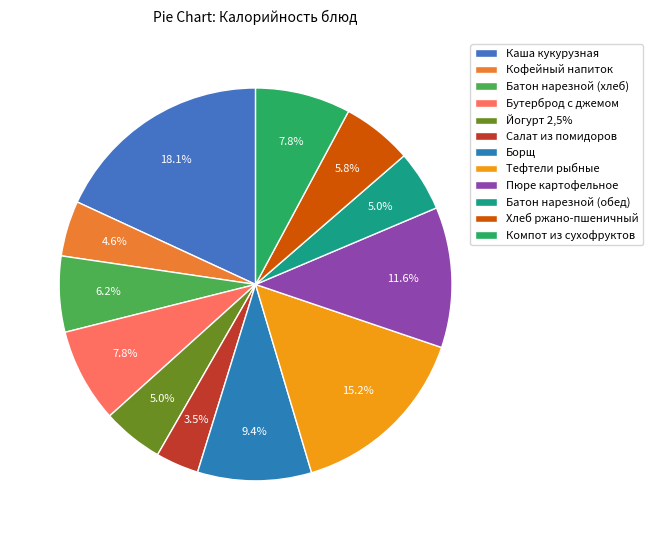

How many slices are in this pie chart?

12